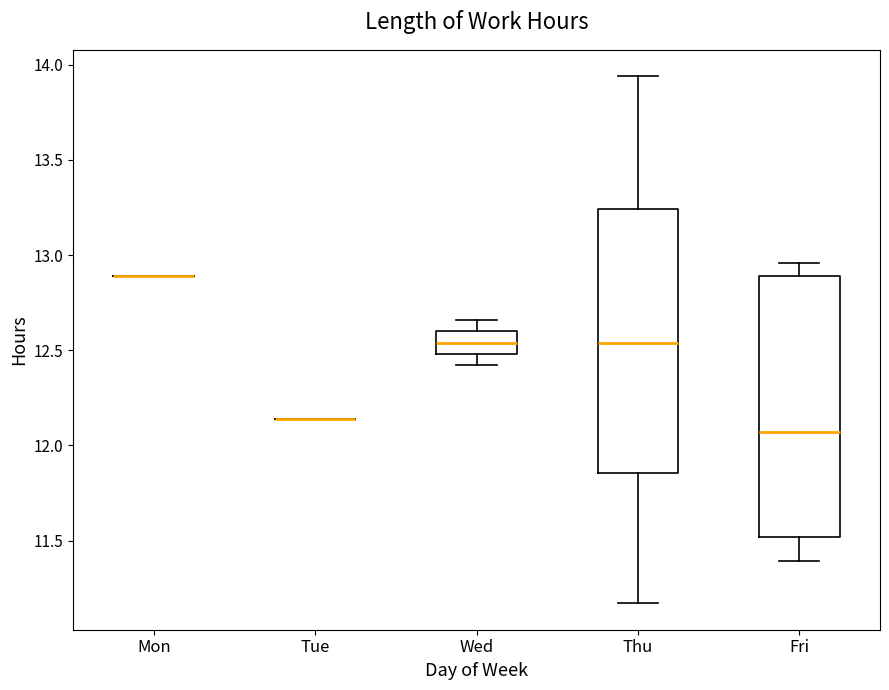

Where does the upper whisker of the box for Wed end on the y-axis? The values are not printed on the chart, so give them approximately, as read against the axis.

12.65